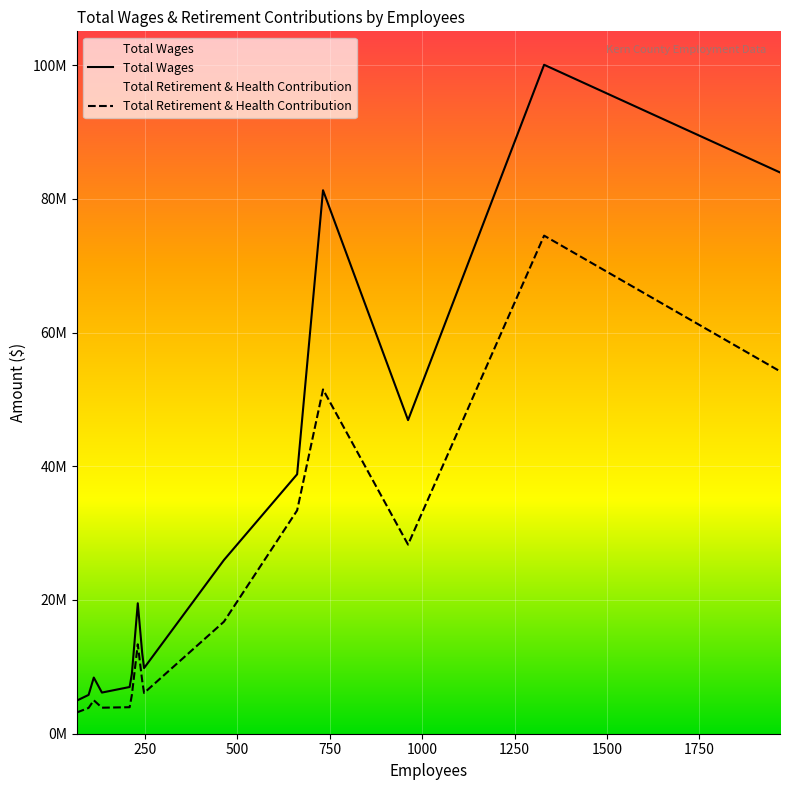

Which series has the widest spread of values?

Total Wages